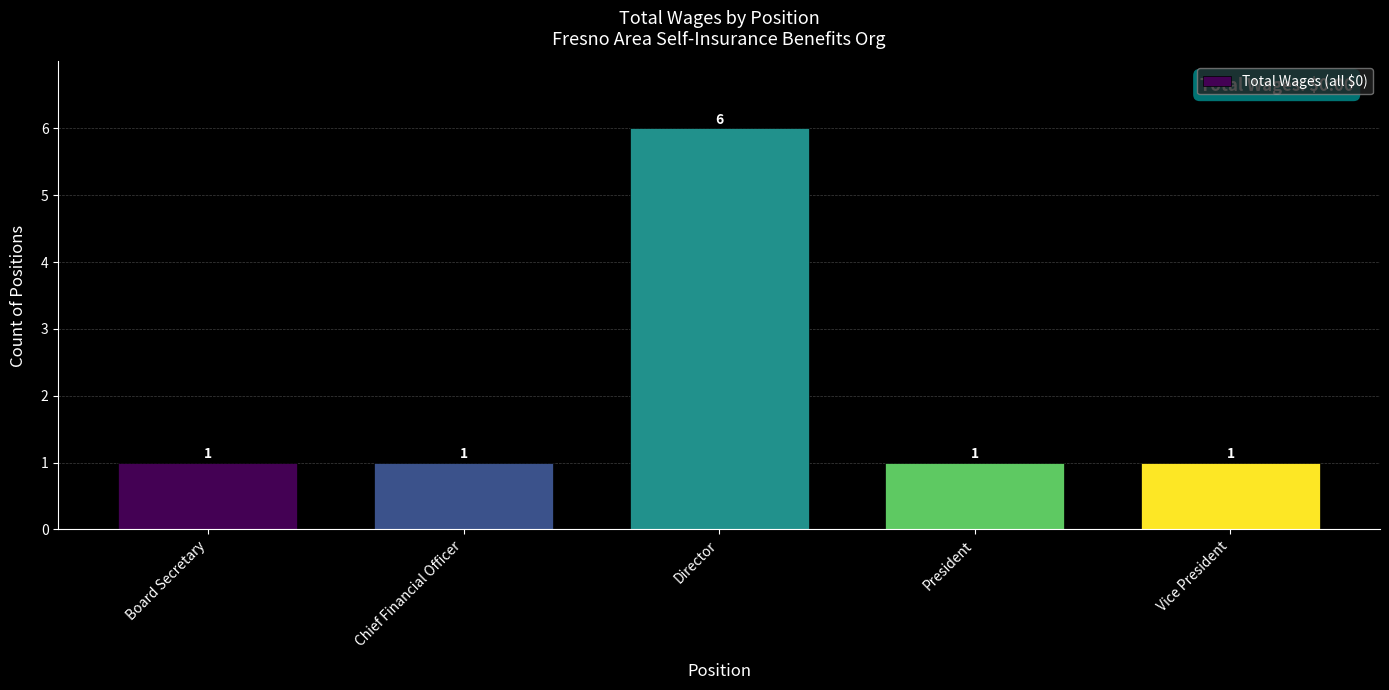

Approximately how many times larger is the value at Board Secretary compared to Chief Financial Officer?

1.0